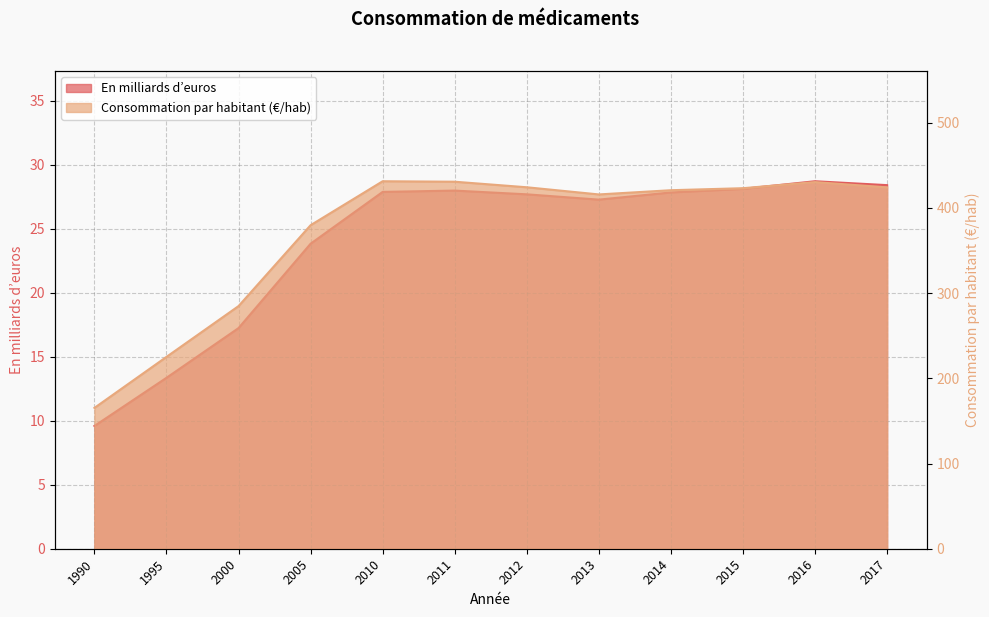

Reading left to right, list all the values displayed in this chart.

En milliards d’euros: 9.6	13.3	17.2	23.8	27.9	28.0	27.7	27.3	27.8	28.1	28.7	28.4
Consommation par habitant (€/hab): 165.3	225.2	284.8	379.8	431.3	430.8	424.3	415.9	420.8	423.2	430.4	424.1